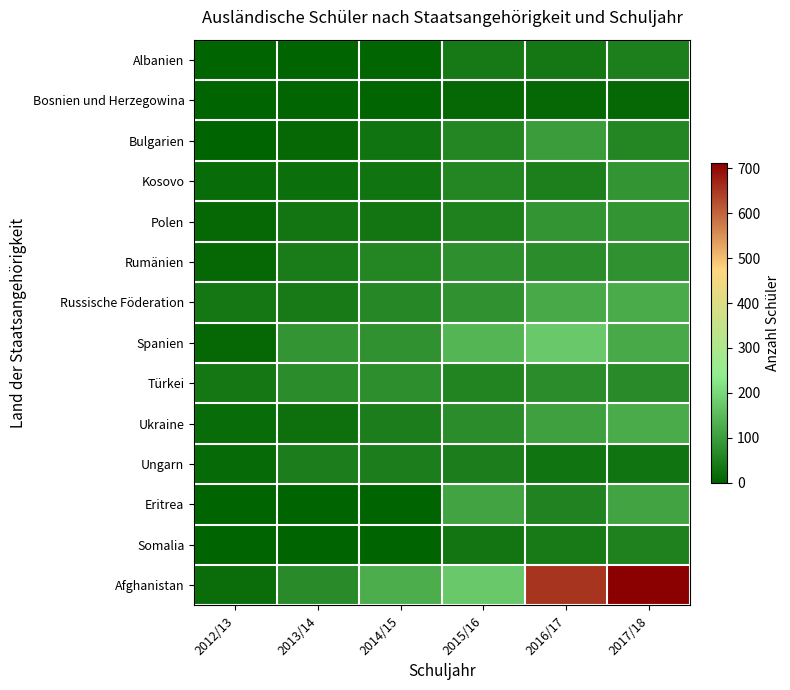

Reading left to right, list all the values displayed in this chart.

Albanien: 2012/13=1	2013/14=1	2014/15=4	2015/16=37	2016/17=36	2017/18=48
Bosnien und Herzegowina: 2012/13=1	2013/14=3	2014/15=5	2015/16=9	2016/17=9	2017/18=9
Bulgarien: 2012/13=2	2013/14=10	2014/15=30	2015/16=61	2016/17=98	2017/18=59
Kosovo: 2012/13=14	2013/14=20	2014/15=29	2015/16=60	2016/17=50	2017/18=84
Polen: 2012/13=11	2013/14=31	2014/15=31	2015/16=51	2016/17=86	2017/18=84
Rumänien: 2012/13=10	2013/14=44	2014/15=59	2015/16=76	2016/17=72	2017/18=80
Russische Föderation: 2012/13=36	2013/14=40	2014/15=62	2015/16=80	2016/17=122	2017/18=123
Spanien: 2012/13=9	2013/14=85	2014/15=78	2015/16=141	2016/17=175	2017/18=120
Türkei: 2012/13=34	2013/14=70	2014/15=73	2015/16=58	2016/17=71	2017/18=68
Ukraine: 2012/13=16	2013/14=24	2014/15=47	2015/16=72	2016/17=105	2017/18=124
Ungarn: 2012/13=12	2013/14=45	2014/15=45	2015/16=45	2016/17=29	2017/18=29
Eritrea: 2012/13=1	2013/14=1	2014/15=1	2015/16=110	2016/17=54	2017/18=111
Somalia: 2012/13=0	2013/14=0	2014/15=0	2015/16=33	2016/17=39	2017/18=52
Afghanistan: 2012/13=19	2013/14=69	2014/15=127	2015/16=173	2016/17=652	2017/18=713